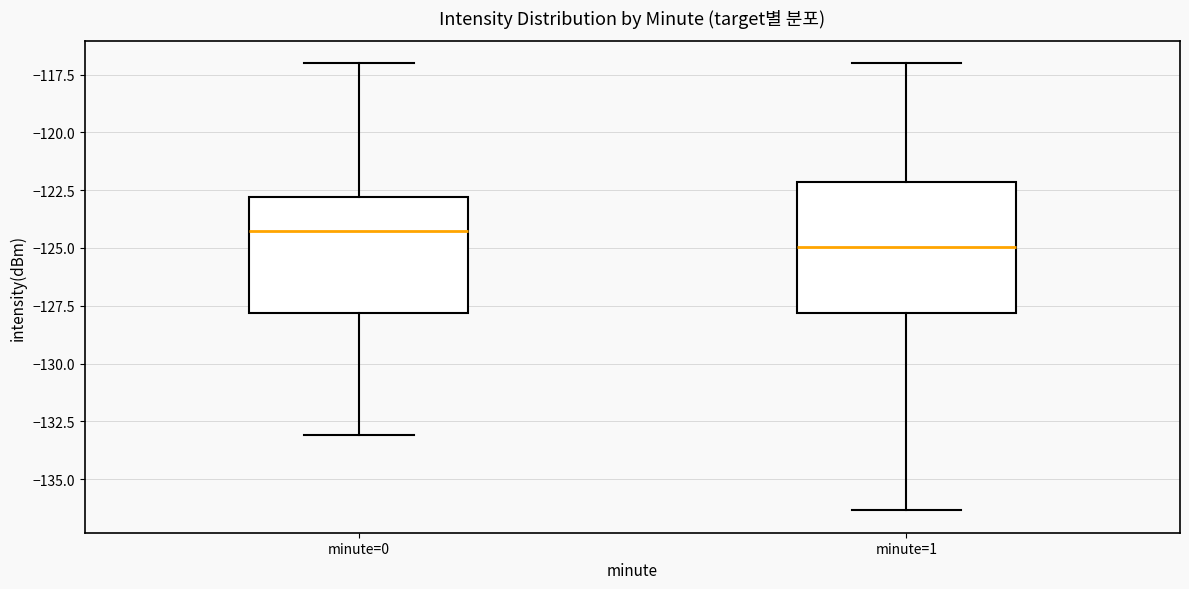

Reading left to right, read every box against the y-axis: the position of its median line, the range the box covers, and the ends of its whiskers. The values are not printed on the chart, so give them approximately, as read against the axis.

minute=0: median -124.0, box -128.0 to -123.0, whiskers -133.0 to -117.0
minute=1: median -125.0, box -128.0 to -122.0, whiskers -136.5 to -117.0